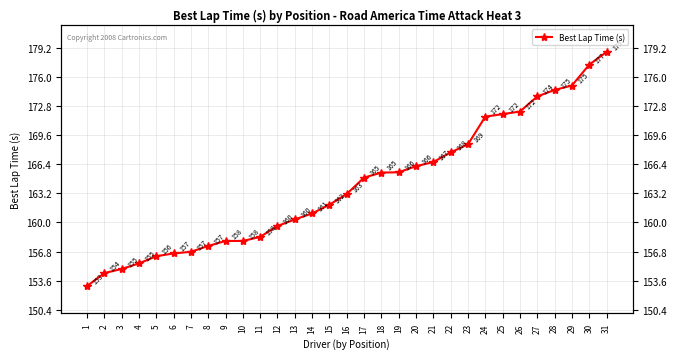

Rank the categories by value from highest to lowest.

31, 30, 29, 28, 27, 26, 25, 24, 23, 22, 21, 20, 19, 18, 17, 16, 15, 14, 13, 12, 11, 10, 9, 8, 7, 6, 5, 4, 3, 2, 1